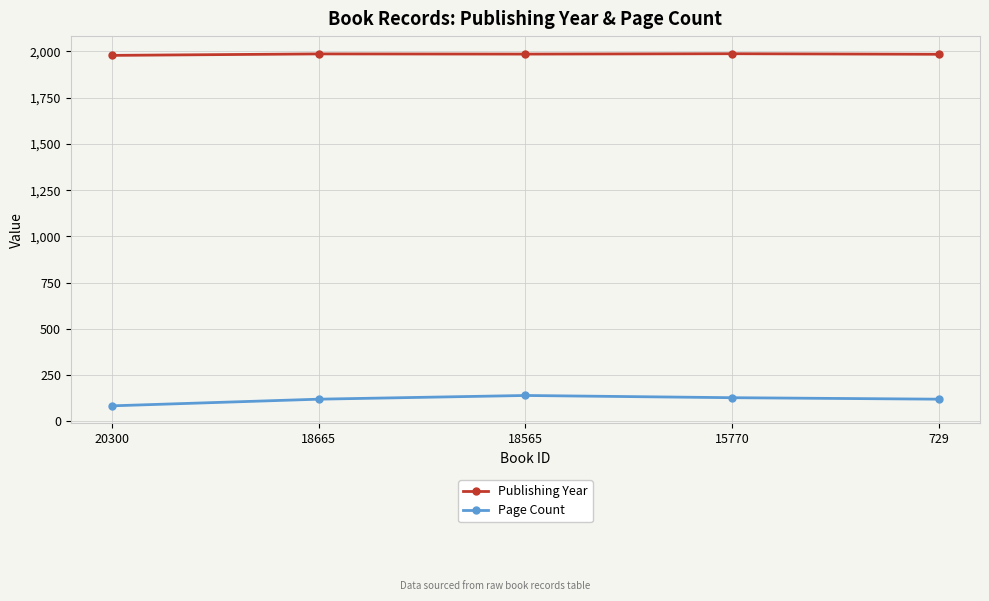

What is the maximum value shown in the chart?

1988